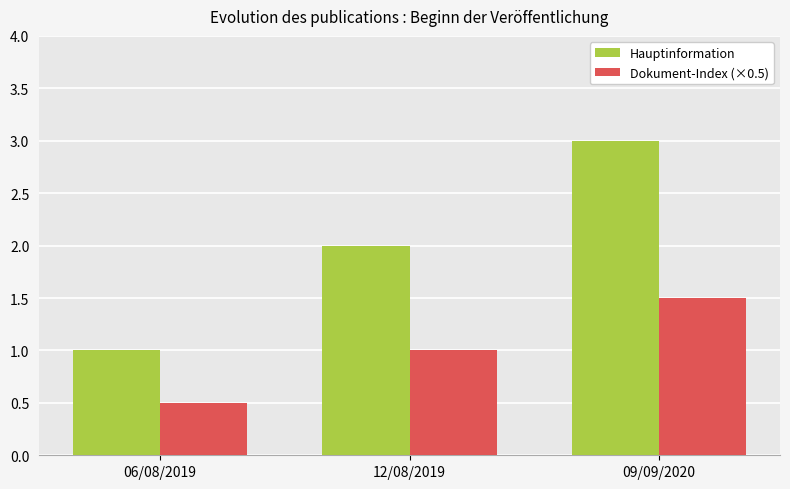

List the labels in order of Hauptinformation value, largest first.

09/09/2020, 12/08/2019, 06/08/2019